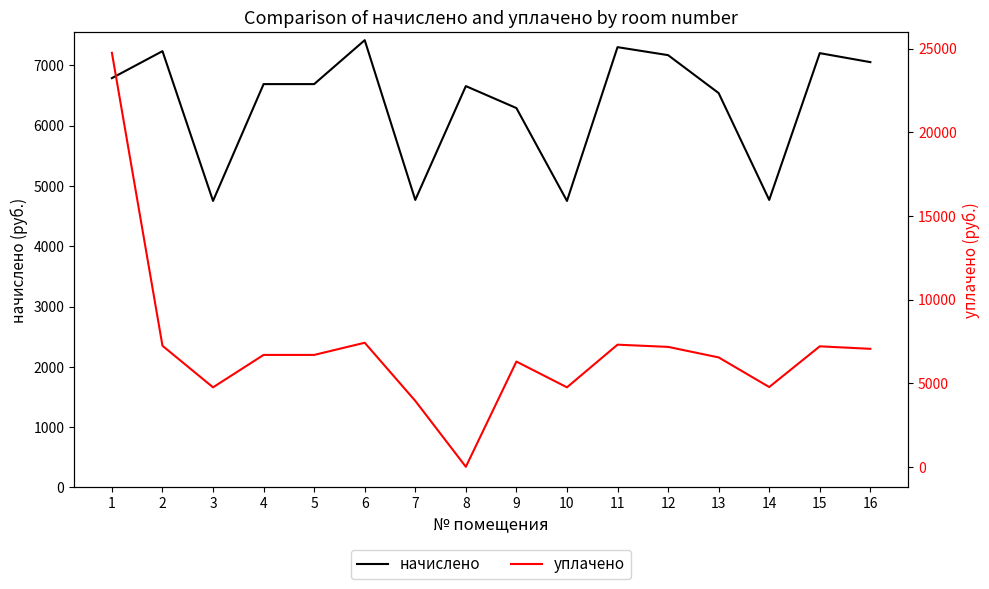

True or false: начислено and уплачено cross at least once.

False